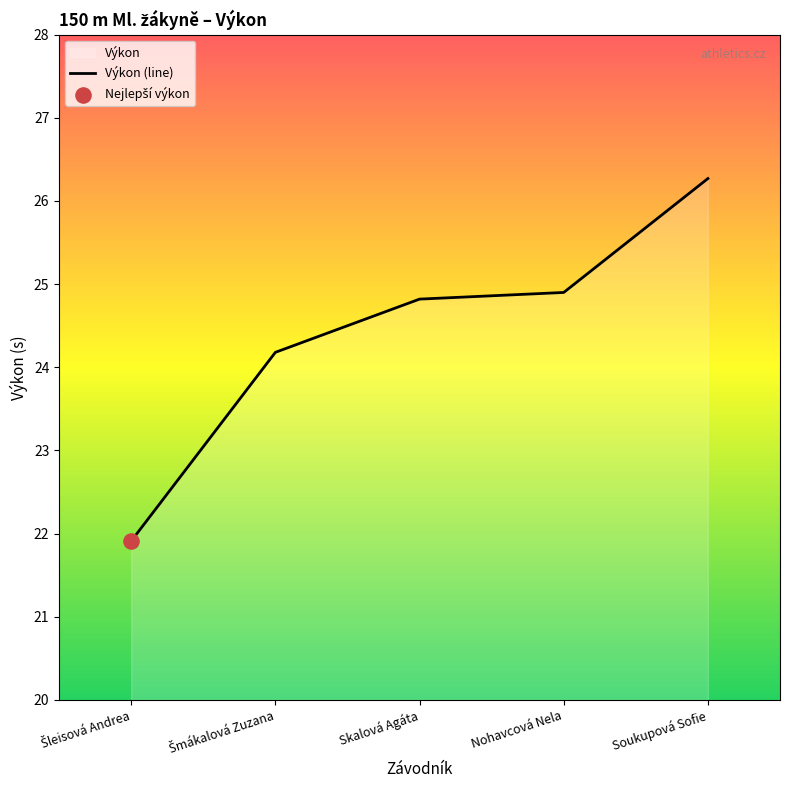

Approximately how many times larger is the value at Soukupová Sofie compared to Šleisová Andrea?

1.2